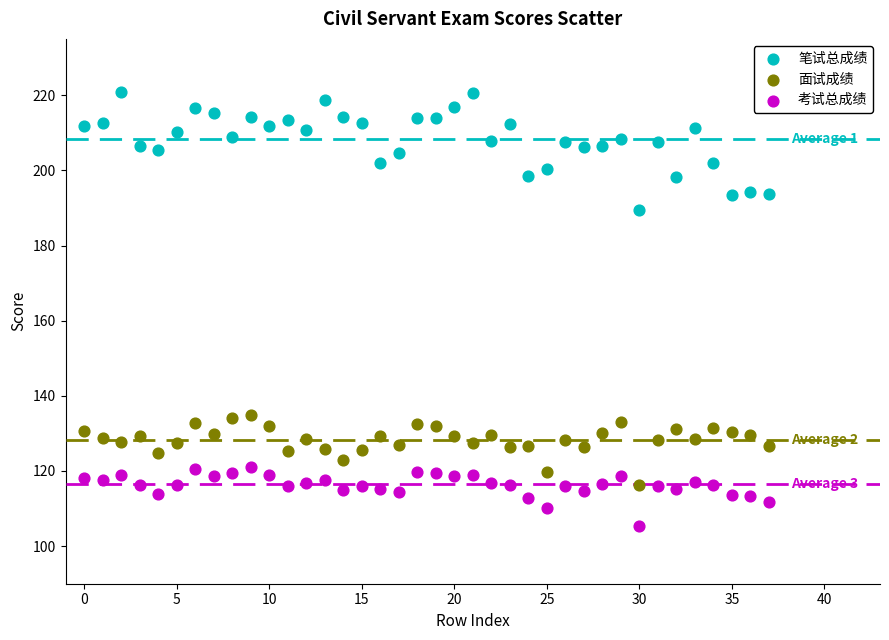

Which series contains the lowest Y value?

考试总成绩